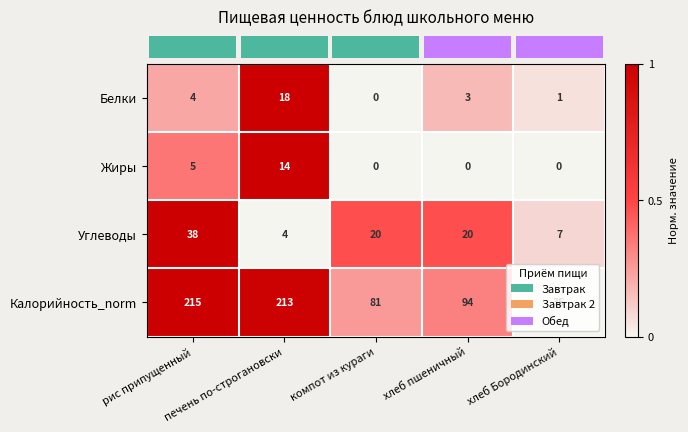

What is the spread (max minus min) of values at хлеб пшеничный?

94